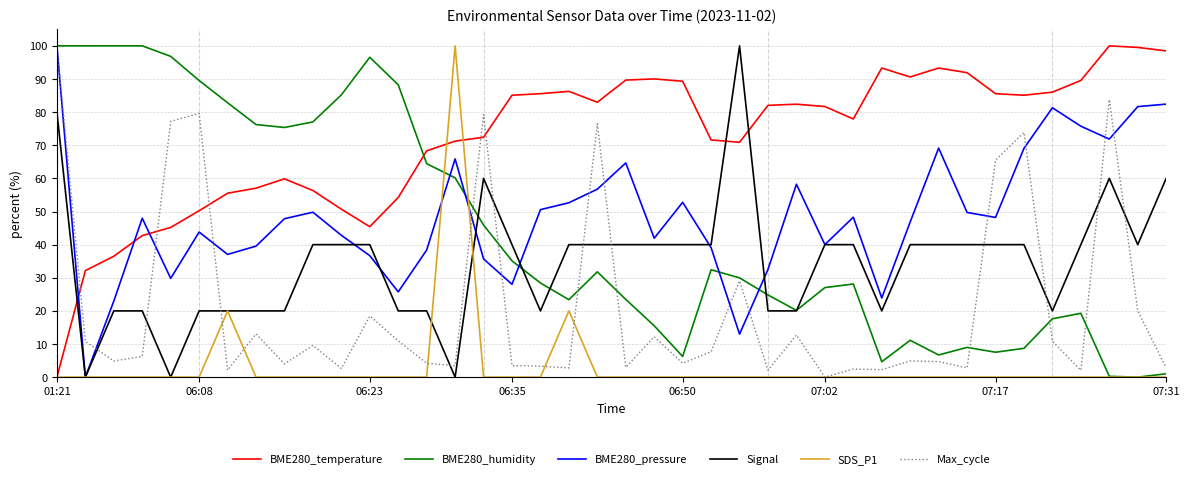

Is this an area chart (filled region under the line)?

No